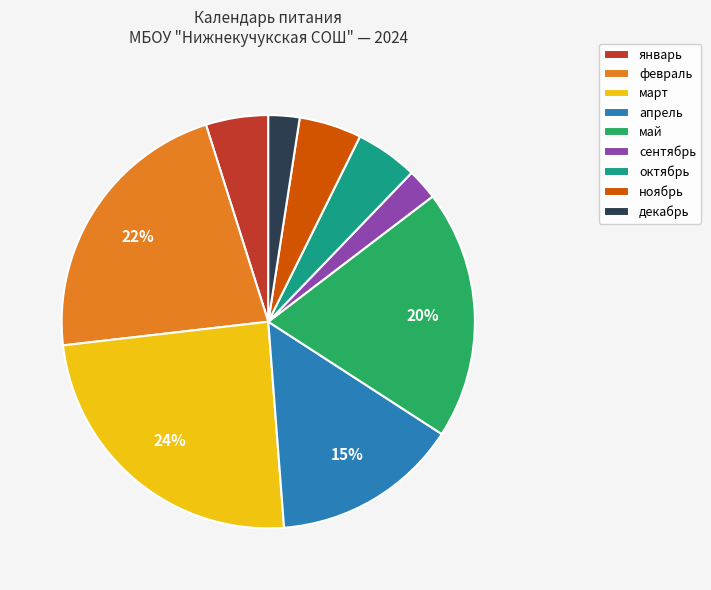

To the nearest percent, what is the average slice percentage?

11%